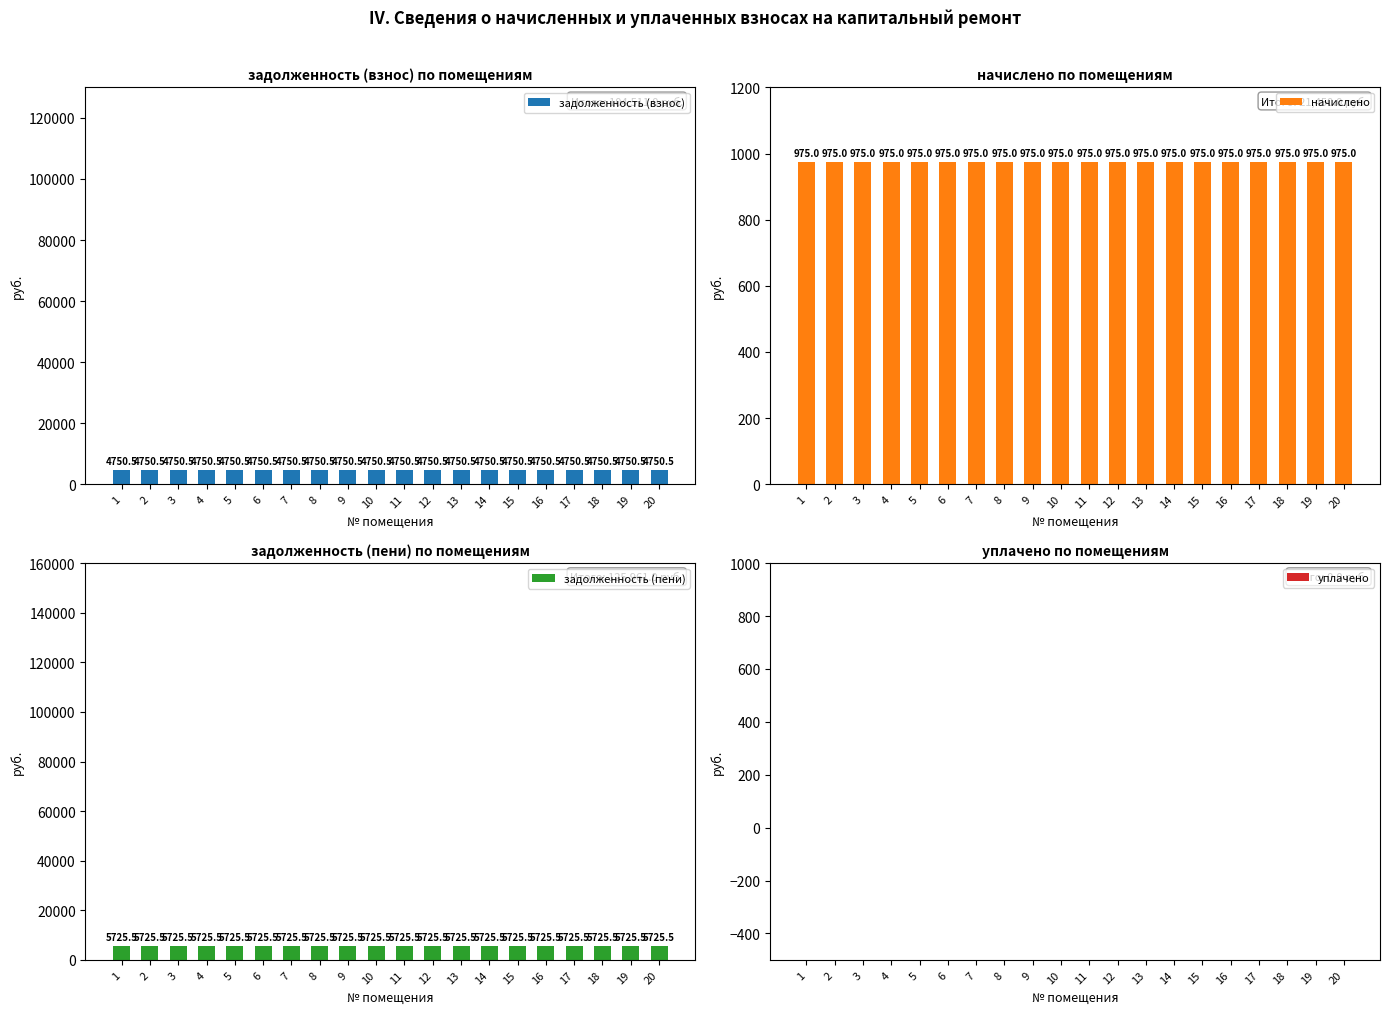

Does the chart contain any negative values?

No